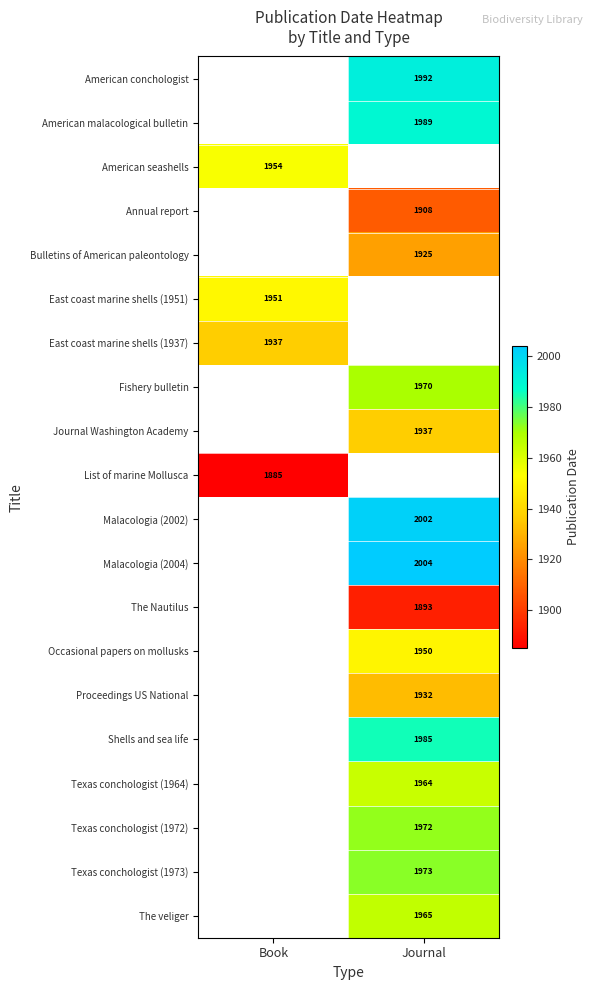

The Texas conchologist (1964) series shows 1329.6 at Journal. True or false?

False